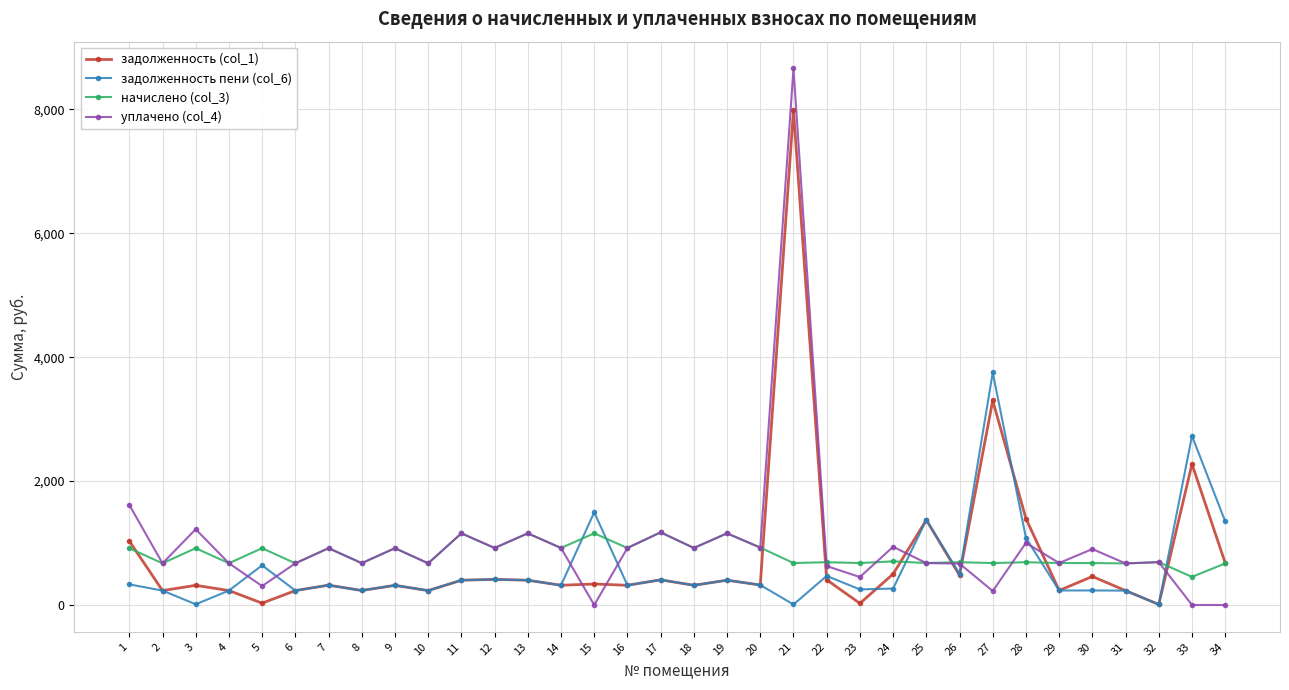

Does the chart have visible grid lines?

Yes